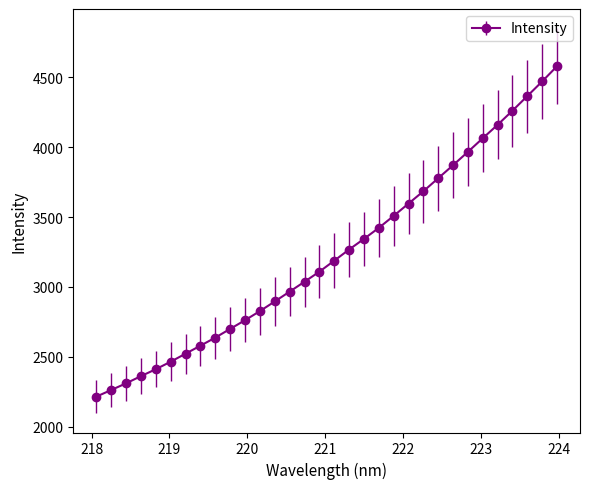

What is the value of the 25th point from the left?

3871.0